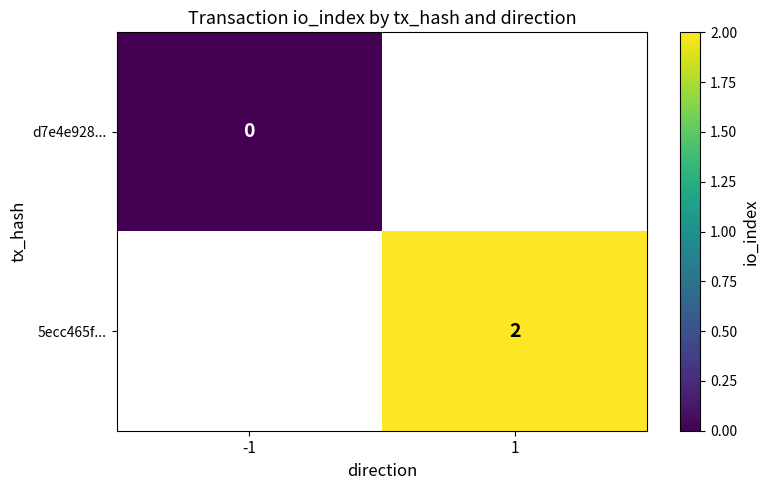

Is the value of d7e4e928... at -1 greater than the value of 5ecc465f... at 1?

No